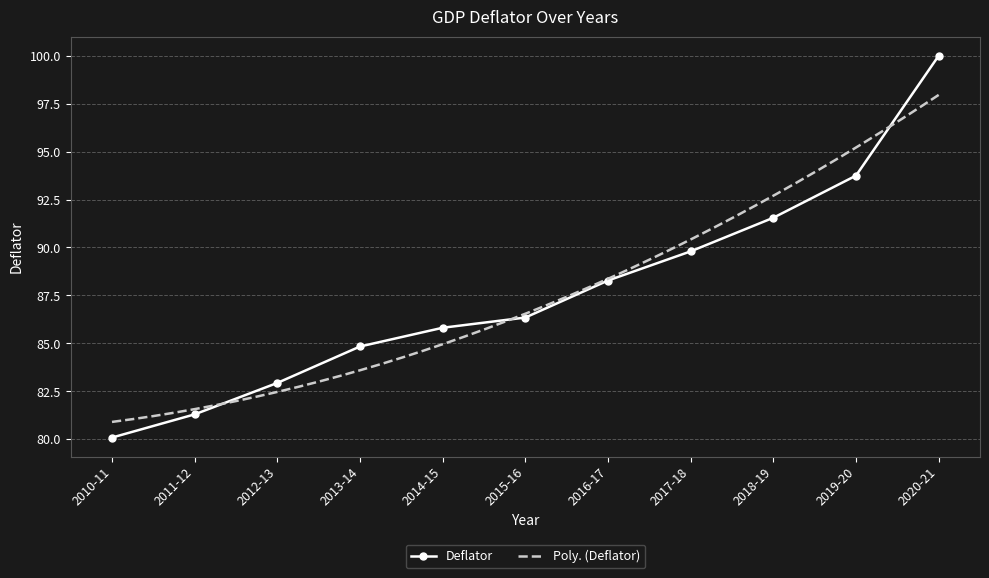

Count the number of data series in this chart.

1